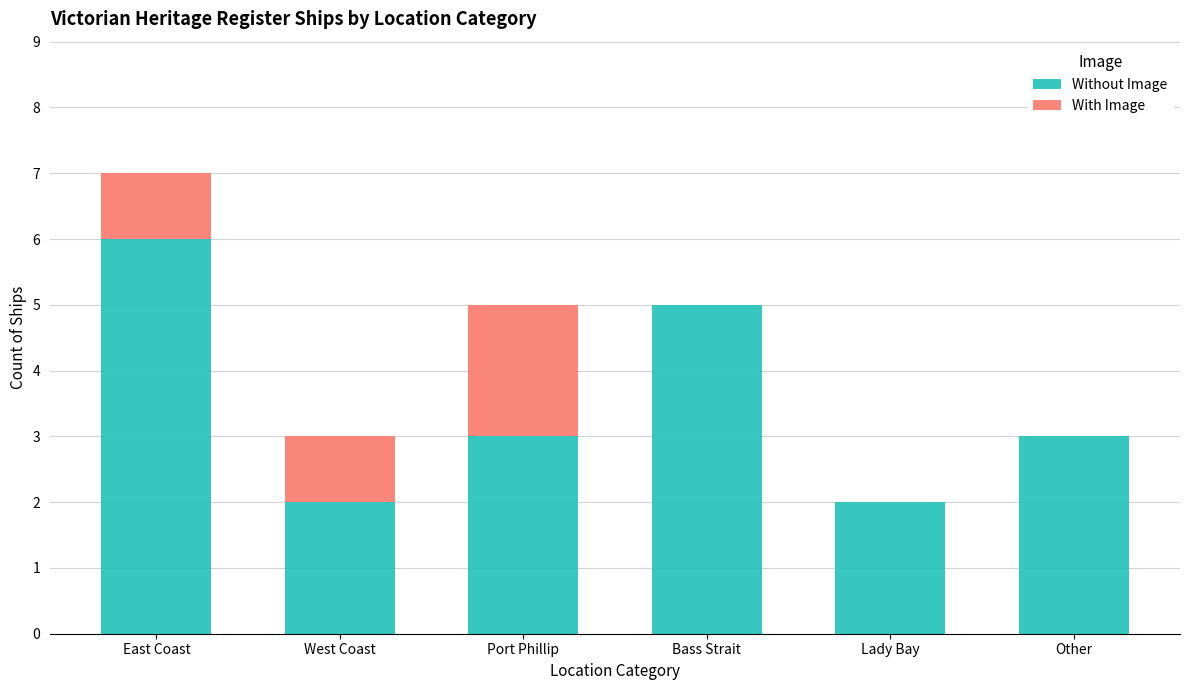

The Without Image series shows 2 at West Coast. True or false?

True